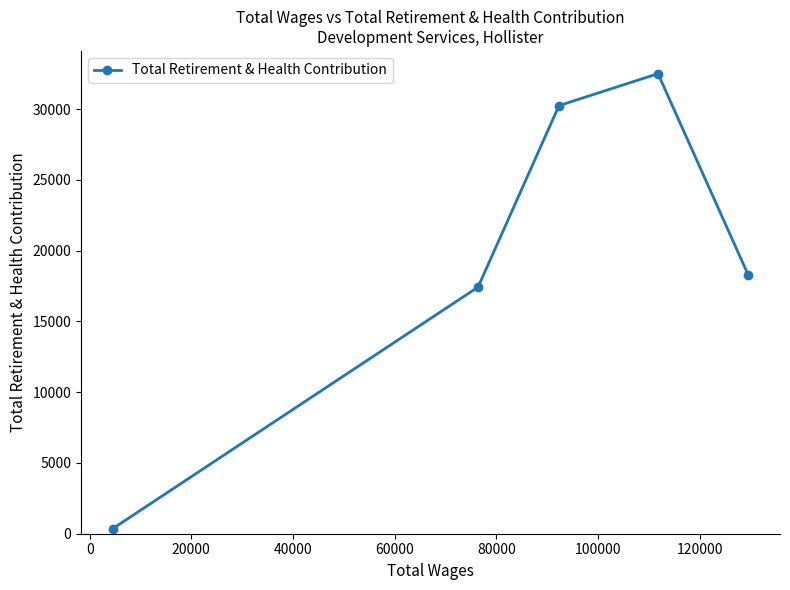

How many data points are above 18284?

2